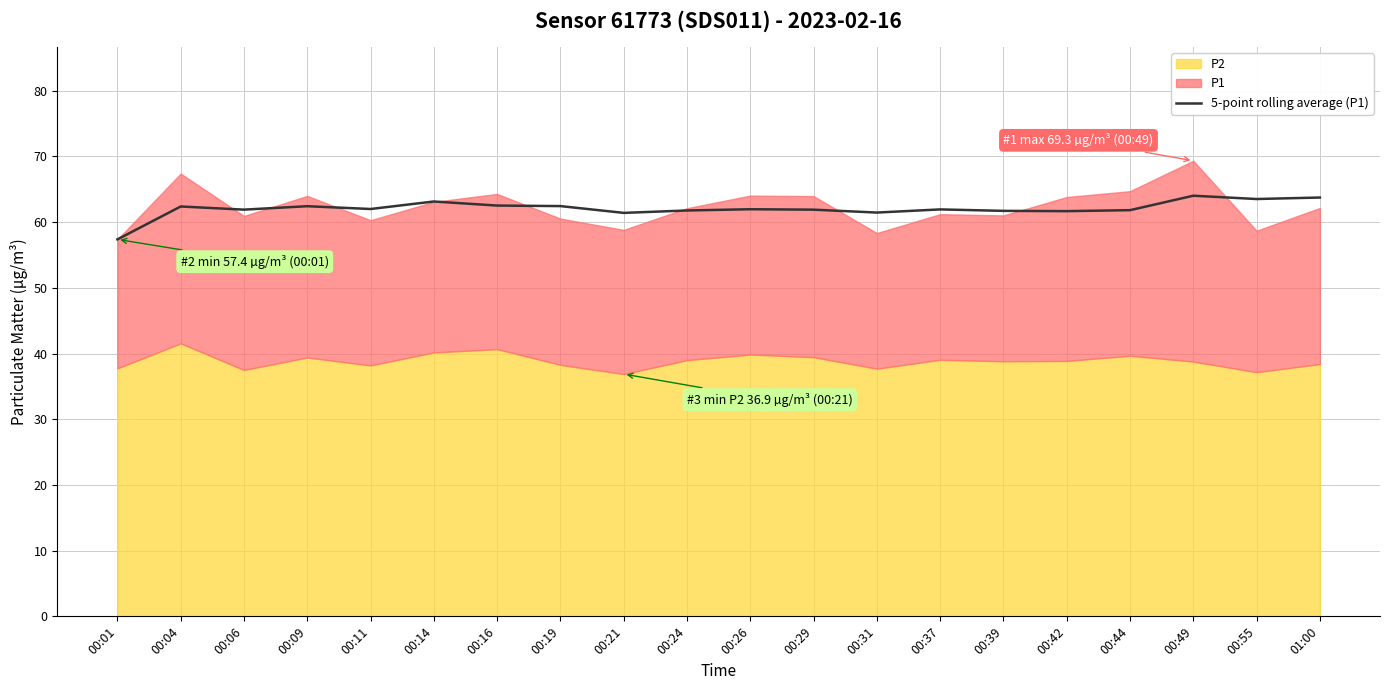

How many interior local peaks (higher than both neighbors) does the data have?

6